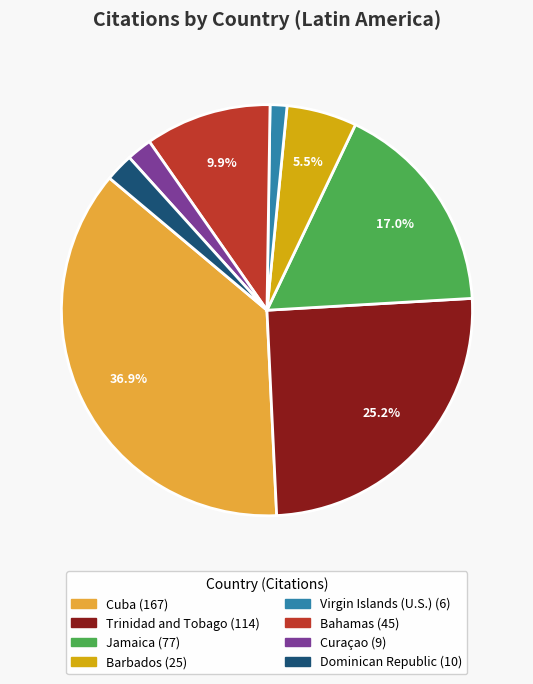

Which has a higher value, Cuba or Barbados?

Cuba